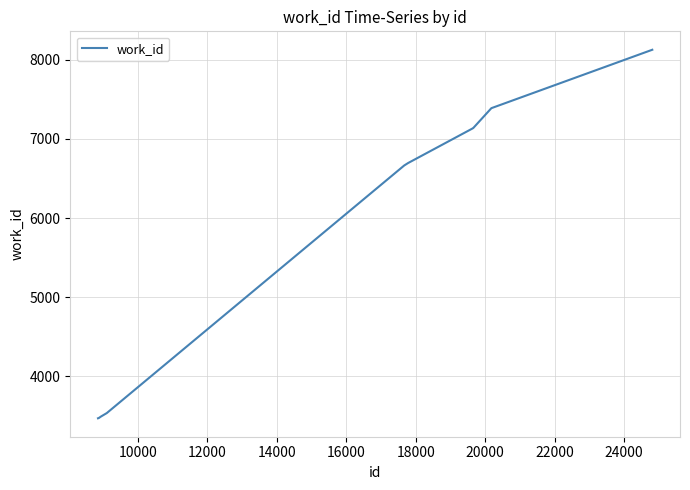

What is the maximum value shown in the chart?

8129